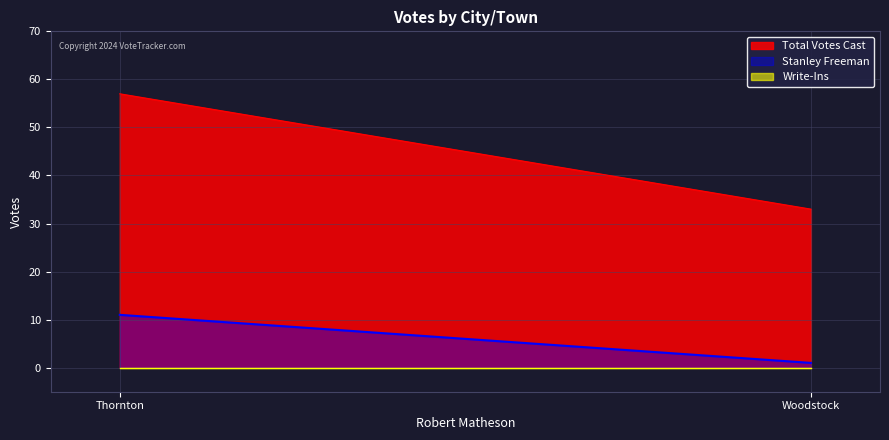

What is the label of the 2nd point from the right?

Thornton